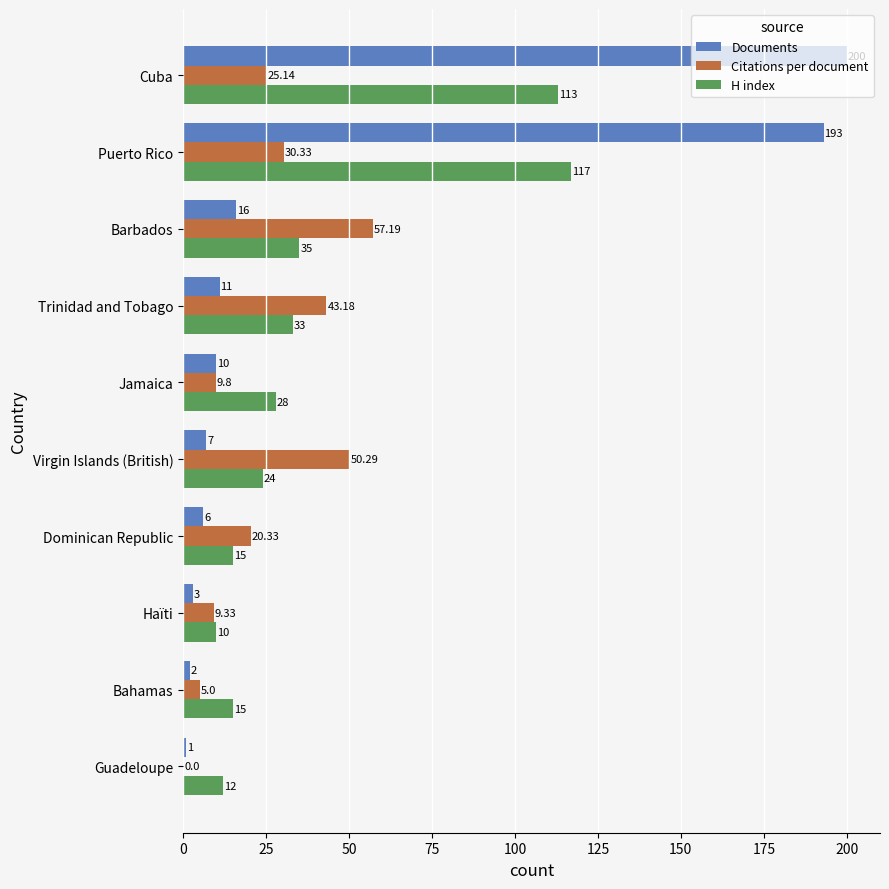

Which series changed the most between Barbados and Haïti?

Citations per document